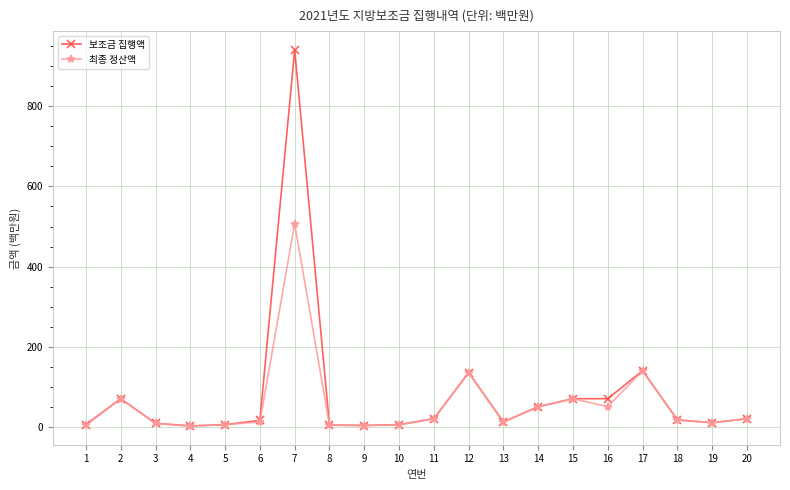

What is the maximum value shown in the chart?

941.0